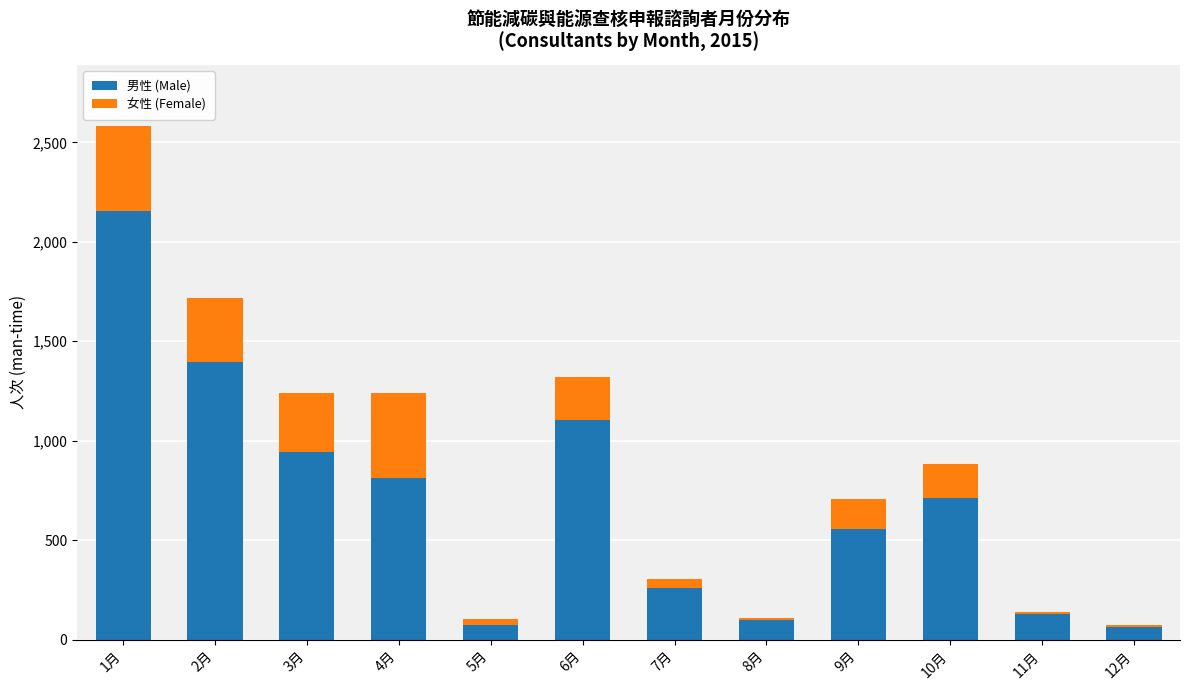

At which category is the sum across all series the highest?

1月